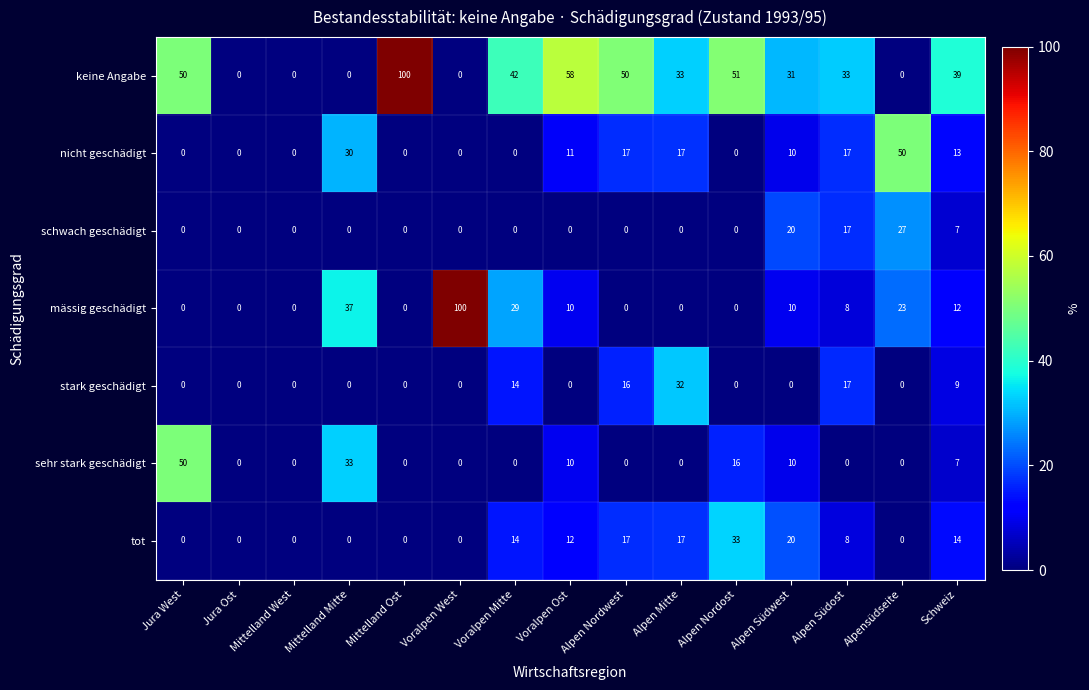

The nicht geschädigt series shows -26 at Mittelland Ost. True or false?

False